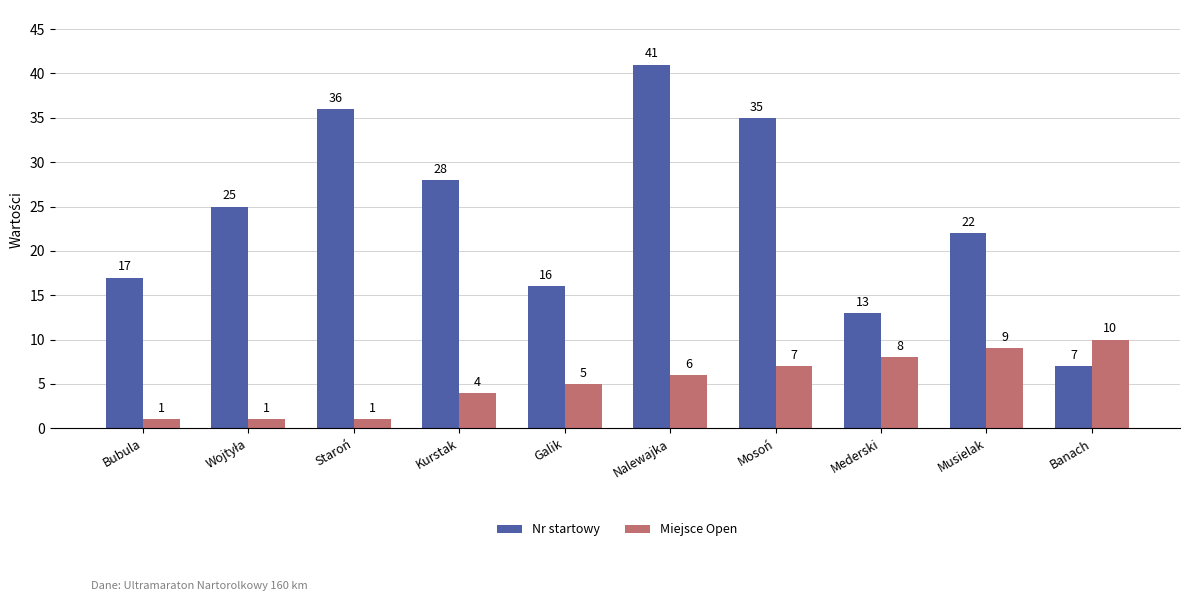

How many groups of bars are there?

10